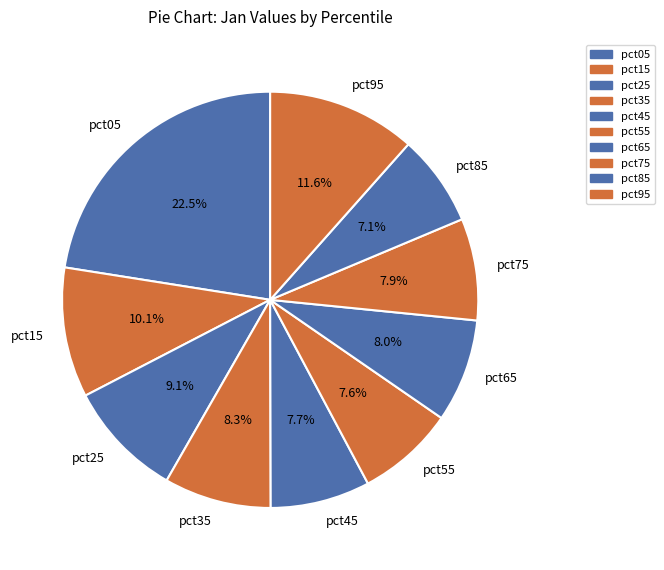

Between pct15 and pct45, which is larger?

pct15